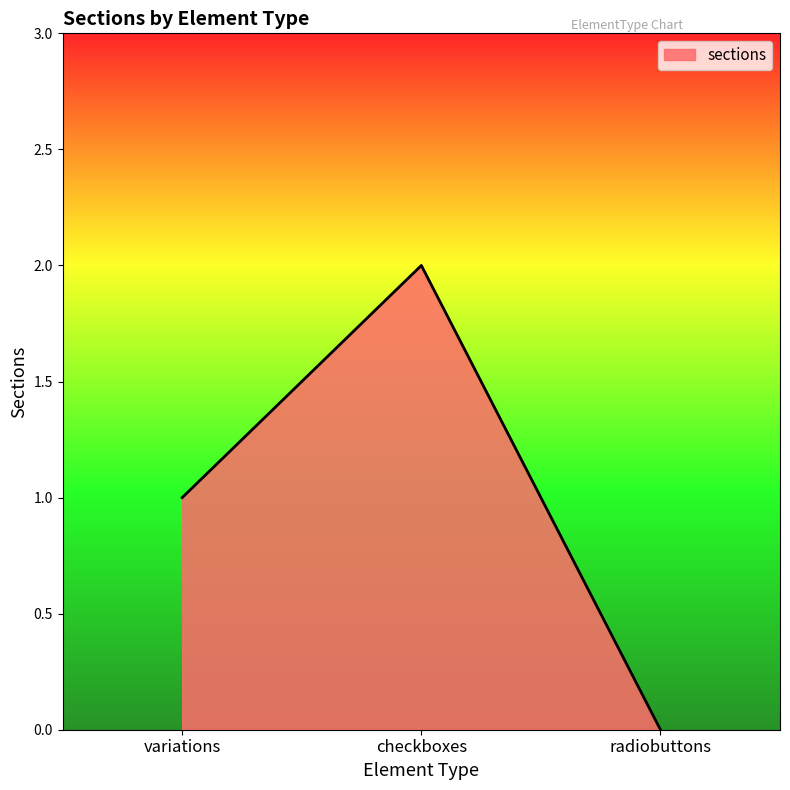

Rank the categories by value from highest to lowest.

checkboxes, variations, radiobuttons